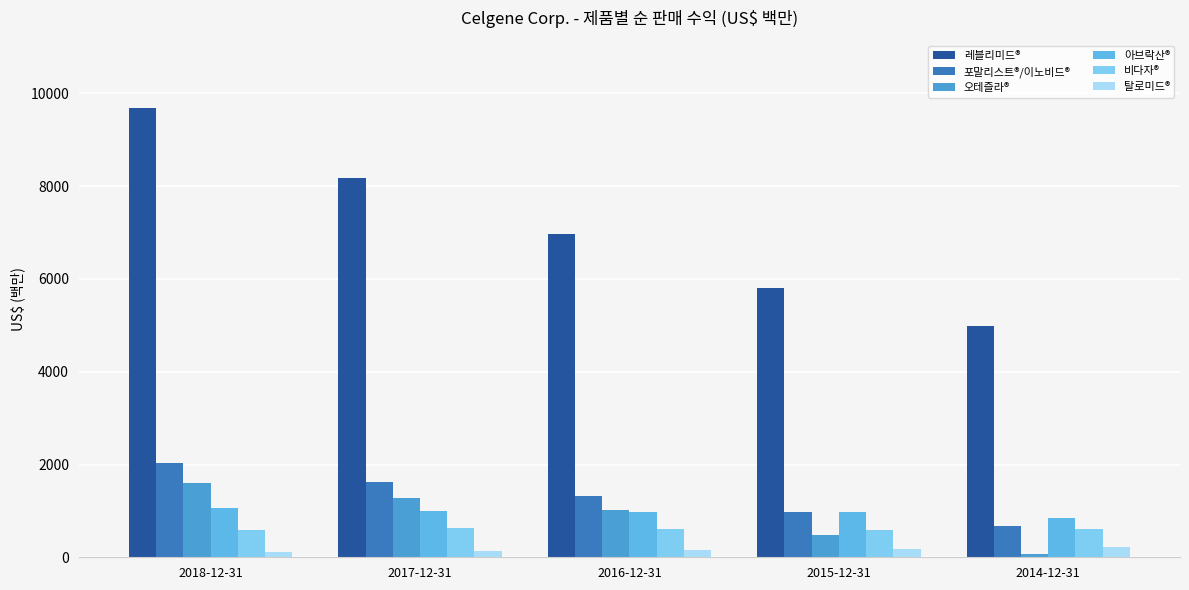

How many data points does each series have?

5